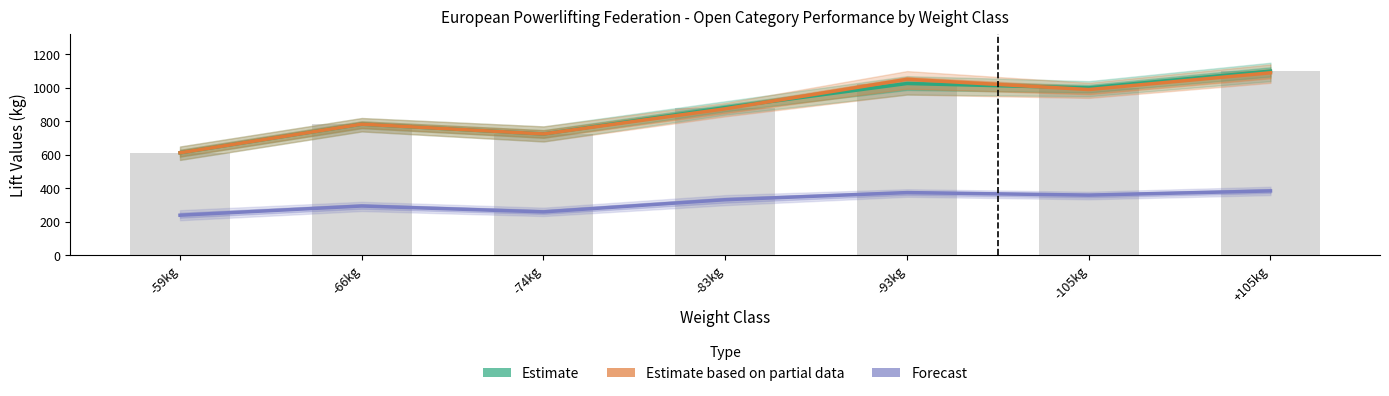

What is the difference between the Estimate values at -59kg and -74kg?

112.5